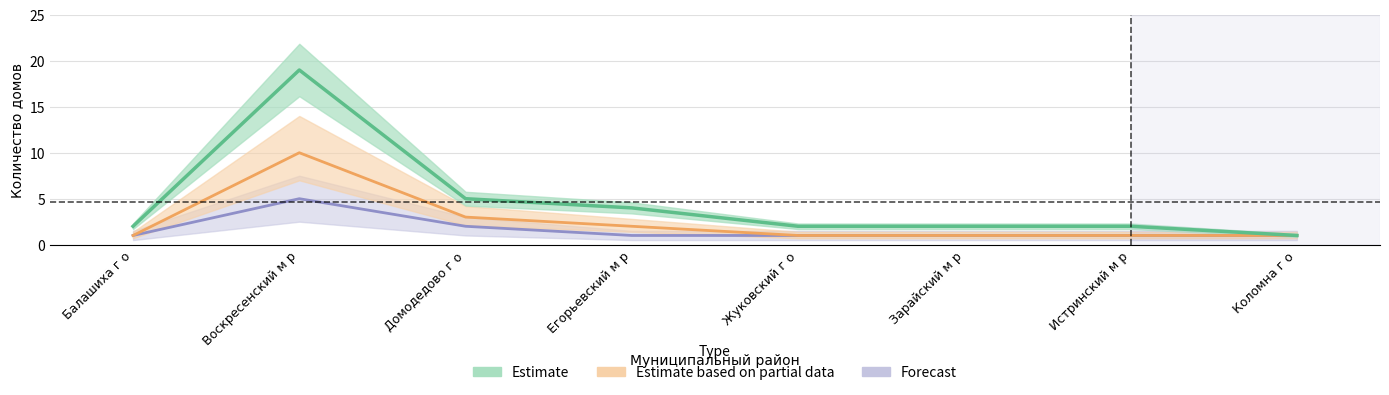

Between Зарайский м р and Коломна г о, which is larger?

Зарайский м р